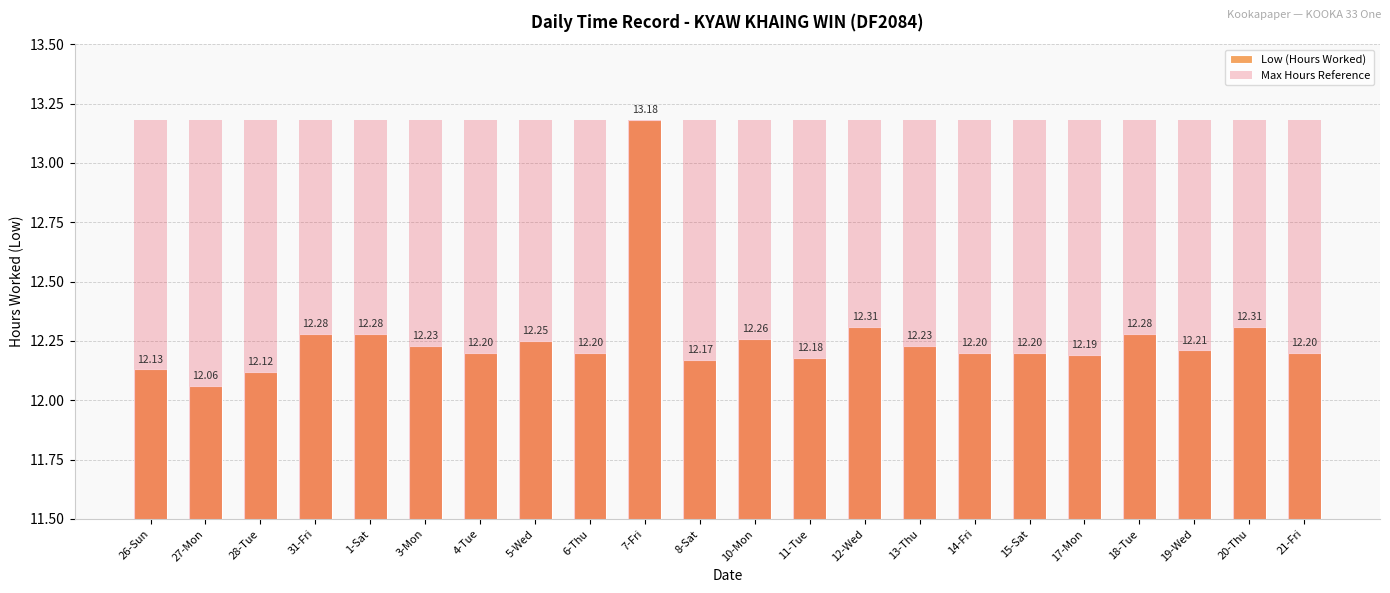

What is the highest value of the Max Hours Reference series?

13.2